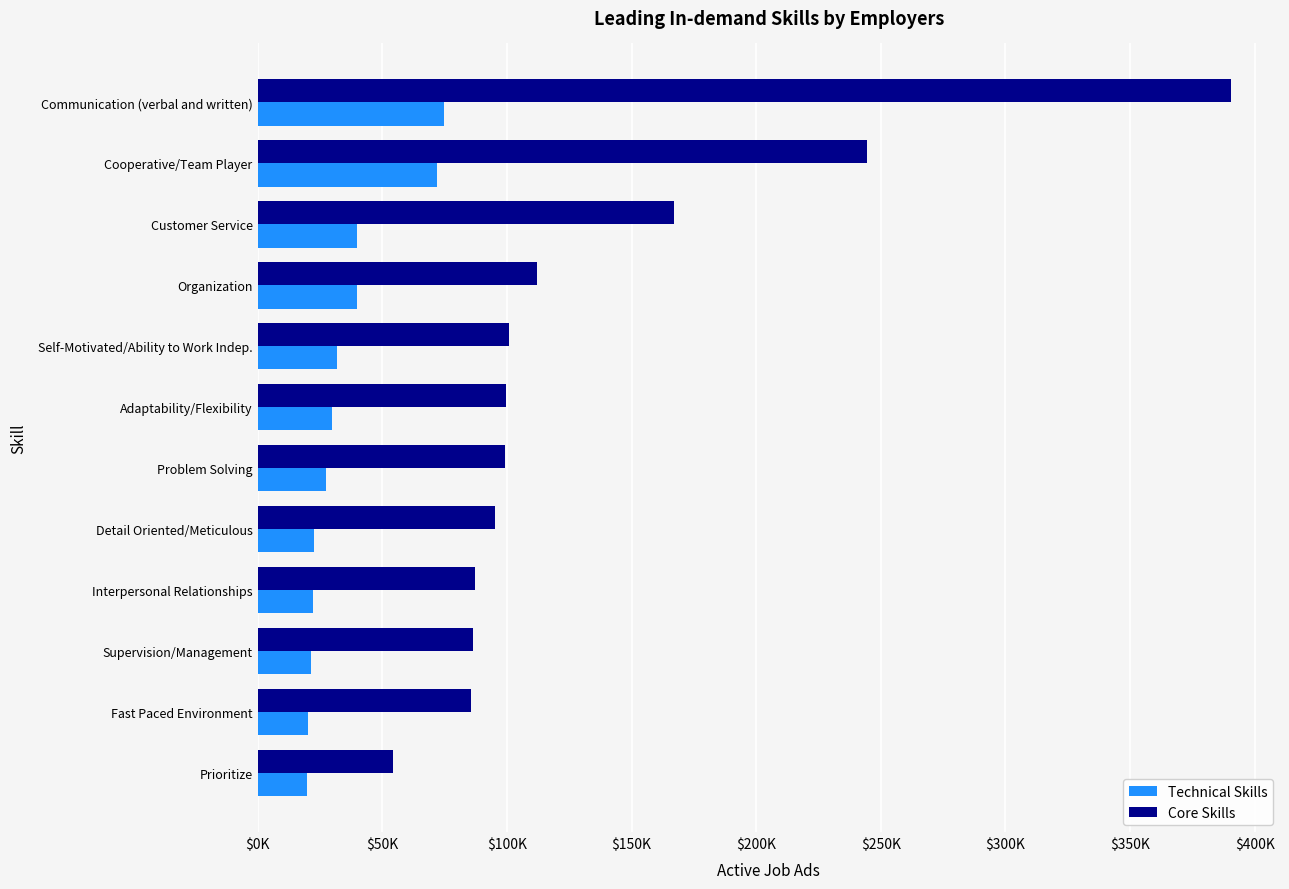

Which series has the largest range (max minus min)?

Core Skills